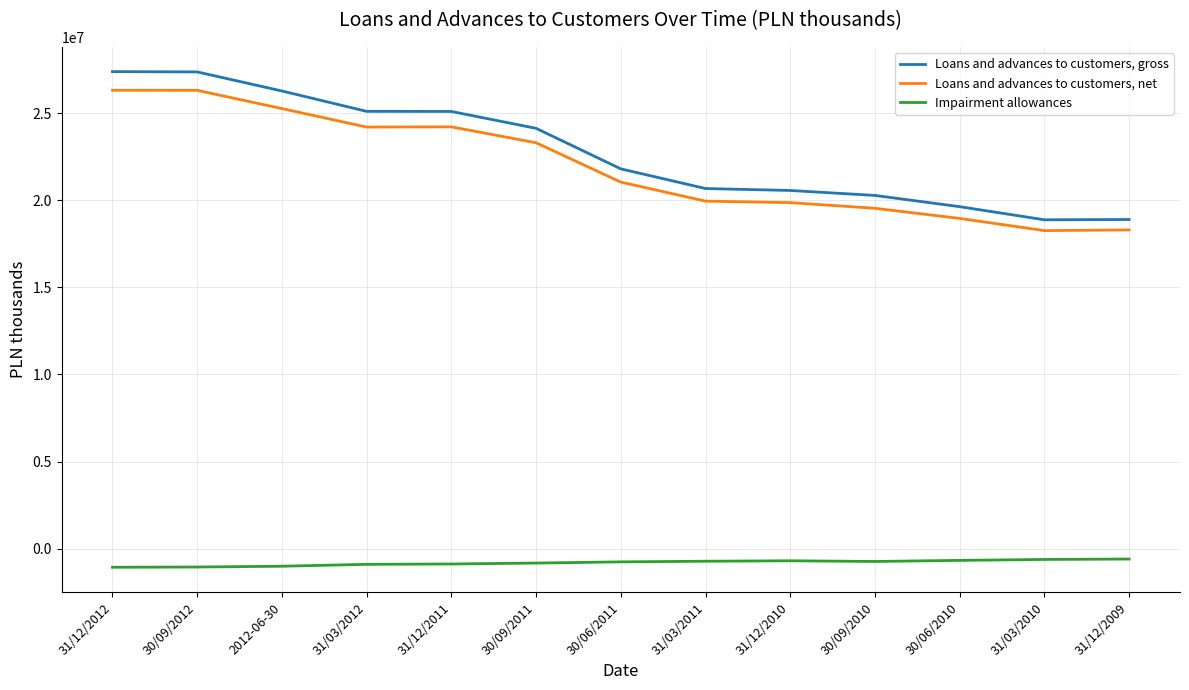

What is the maximum value for Loans and advances to customers, net?

26323700